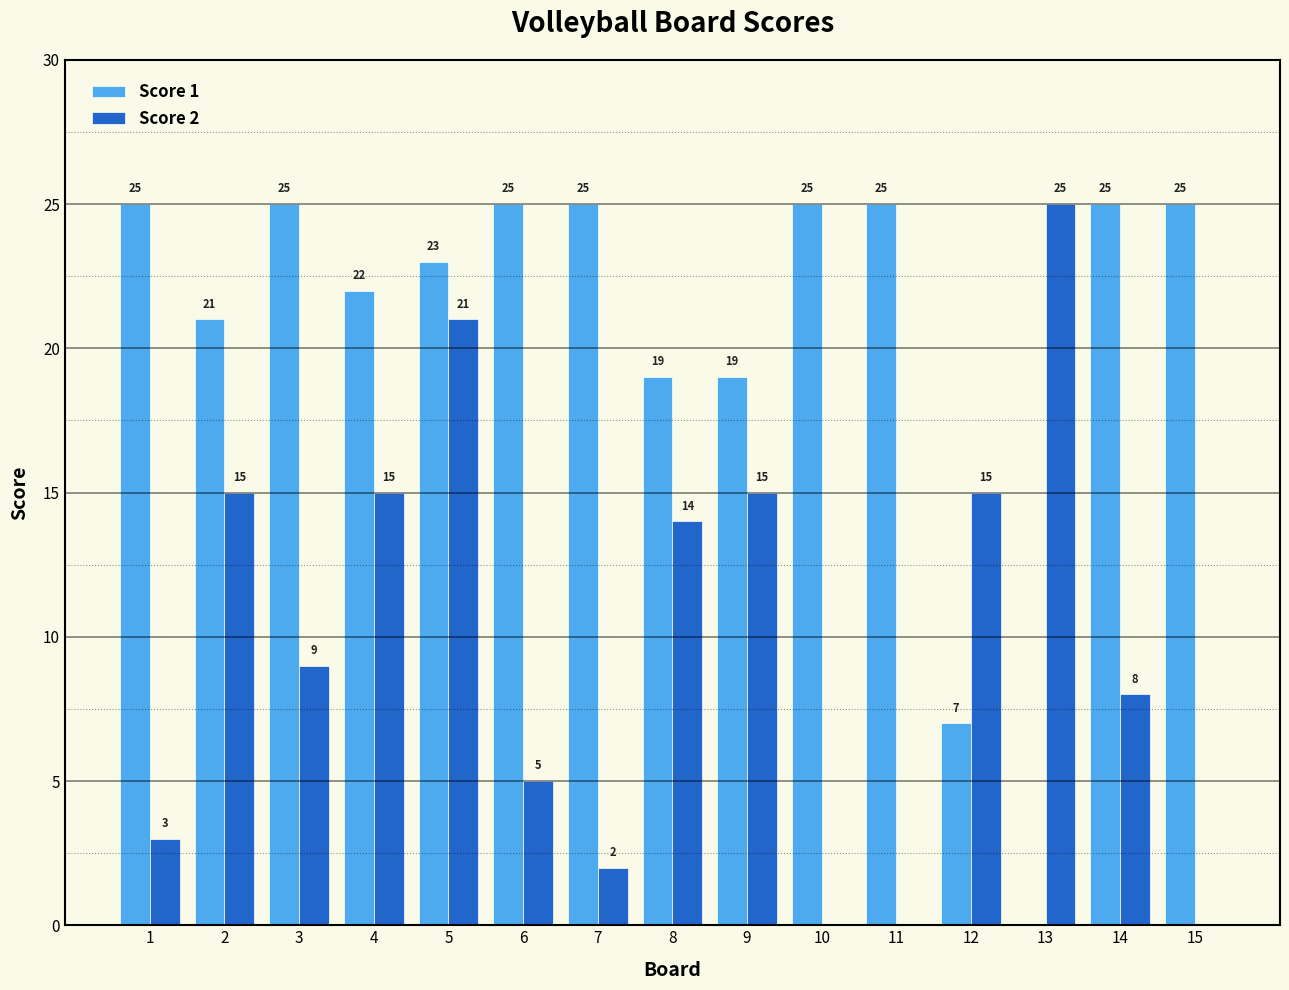

Which series has the largest total across all categories?

Score 1